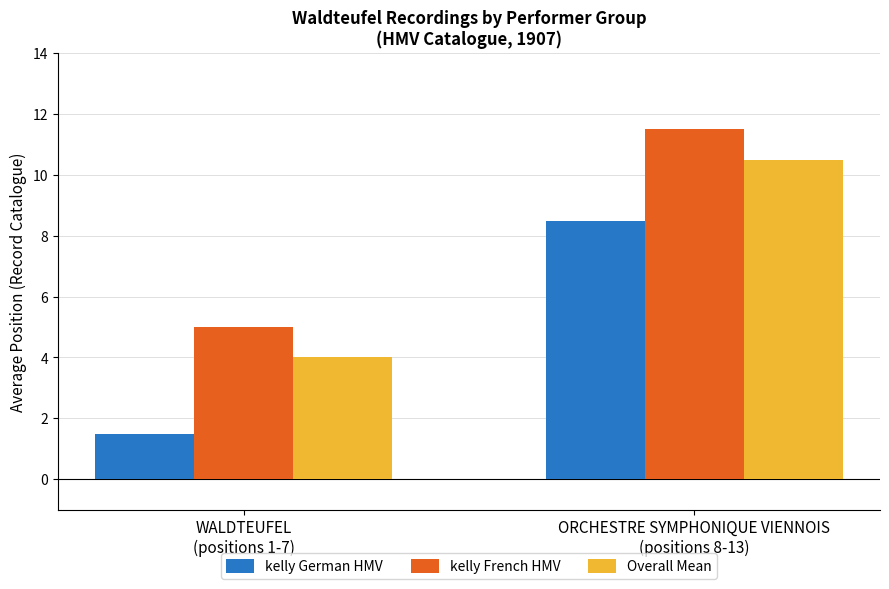

What is the difference between the kelly French HMV values at WALDTEUFEL
(positions 1-7) and ORCHESTRE SYMPHONIQUE VIENNOIS
(positions 8-13)?

6.5